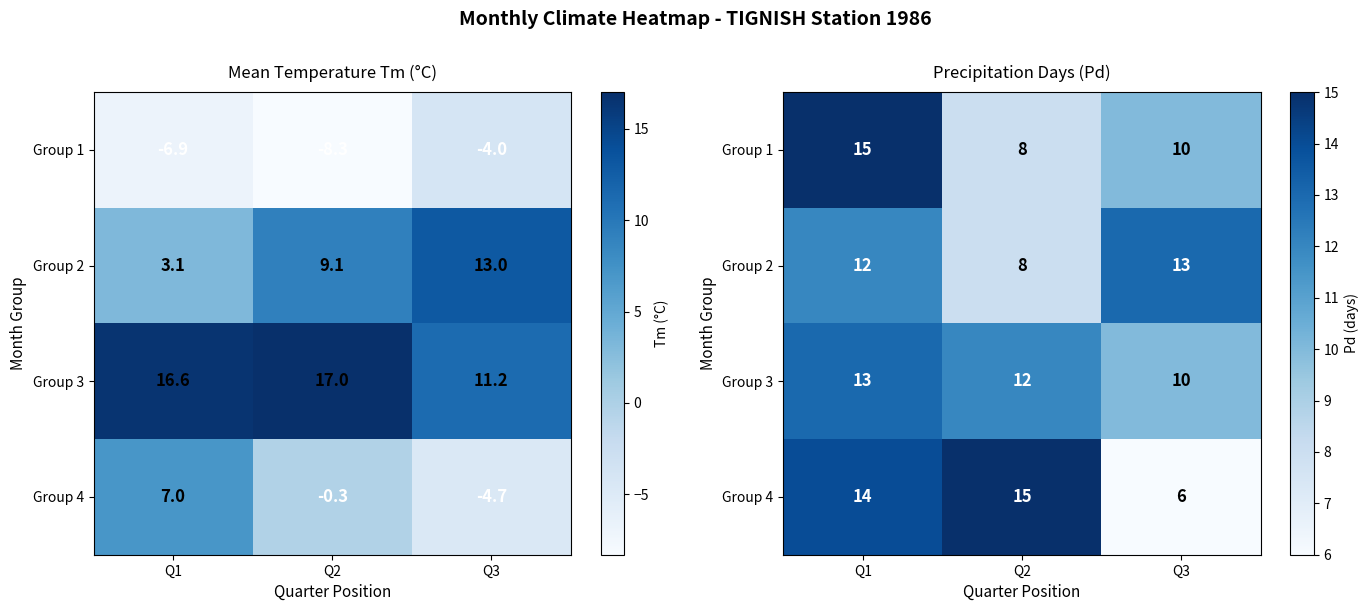

Which category has the lowest value in the Group 2 series?

Q2